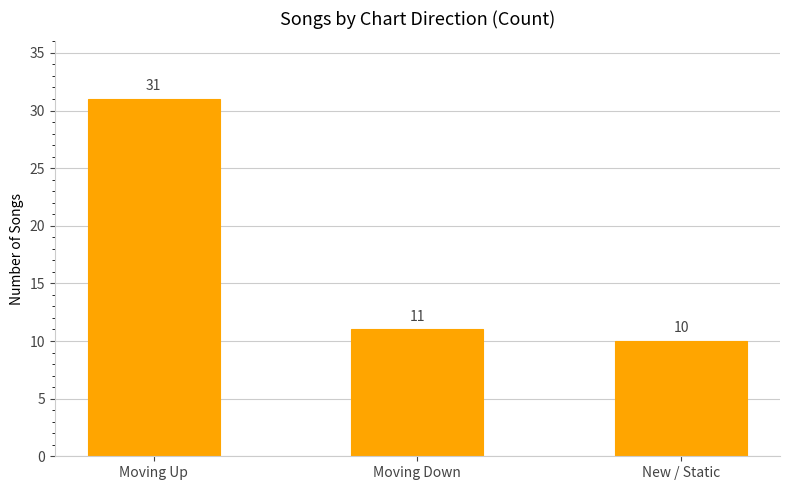

Is it true that the value at New / Static is 4?

False